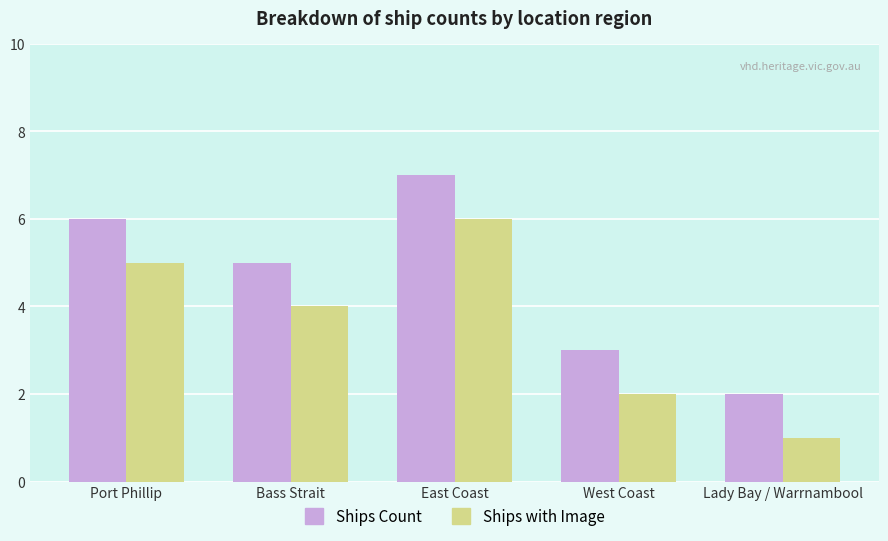

What is the difference between the maximum and minimum values in the Ships with Image series?

5